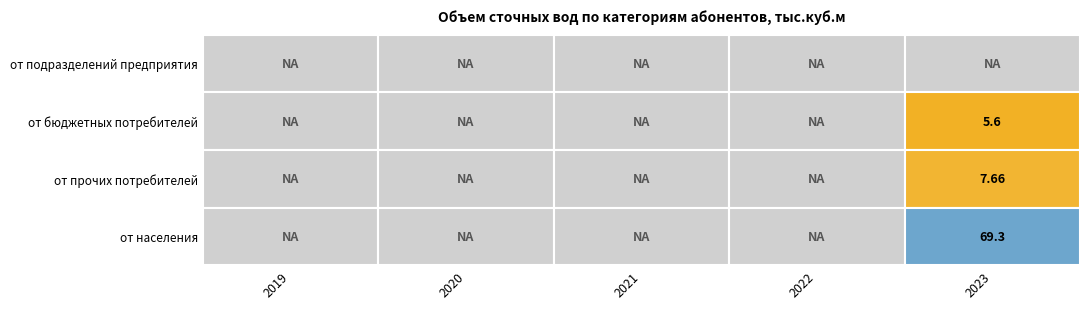

True or false: от населения has a value of -43.3 at 2019.

False